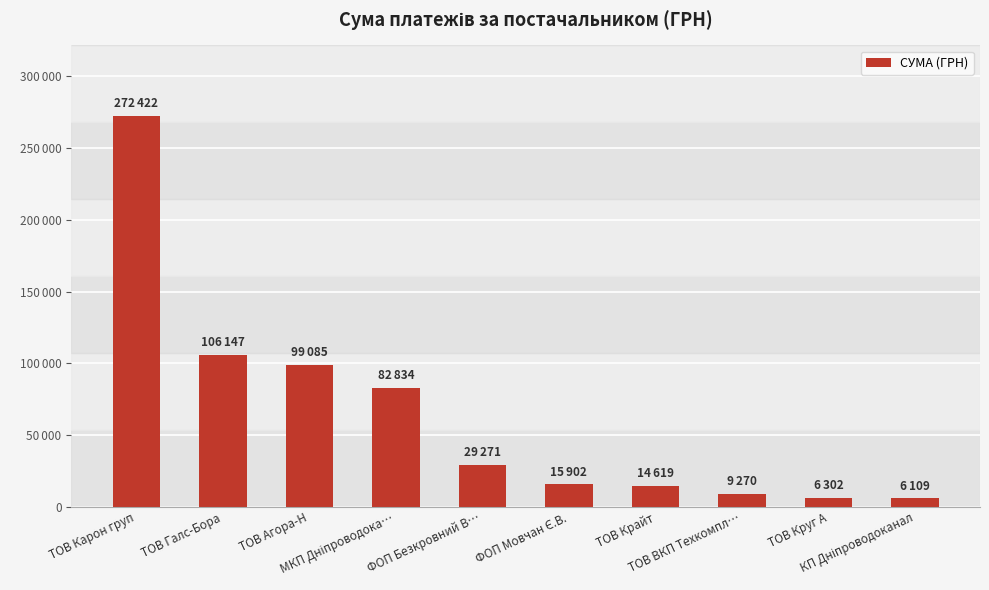

Does the chart contain any negative values?

No